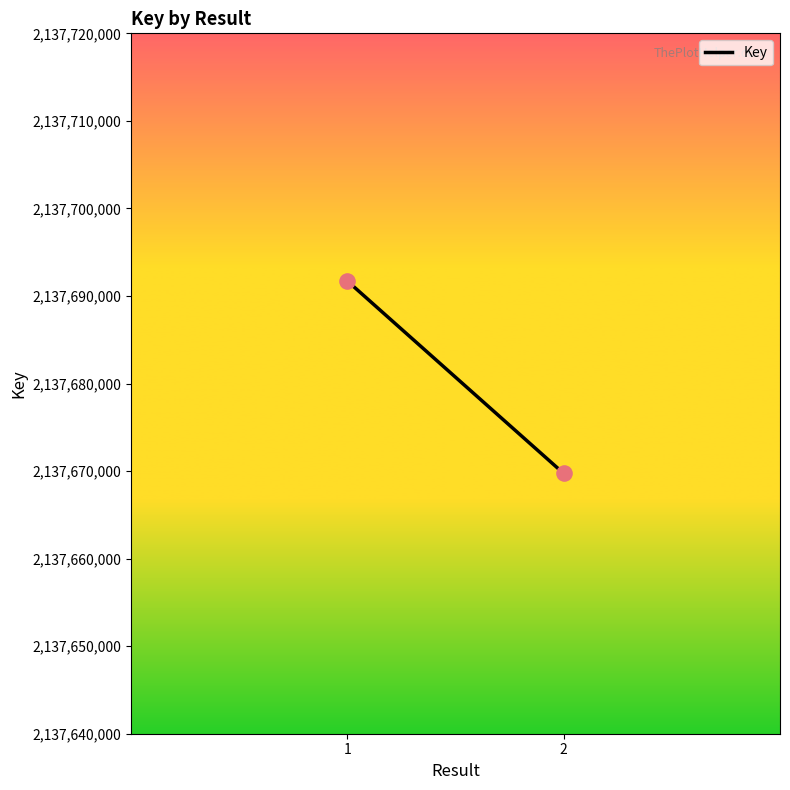

What is the range of Y values (max minus min)?

21981